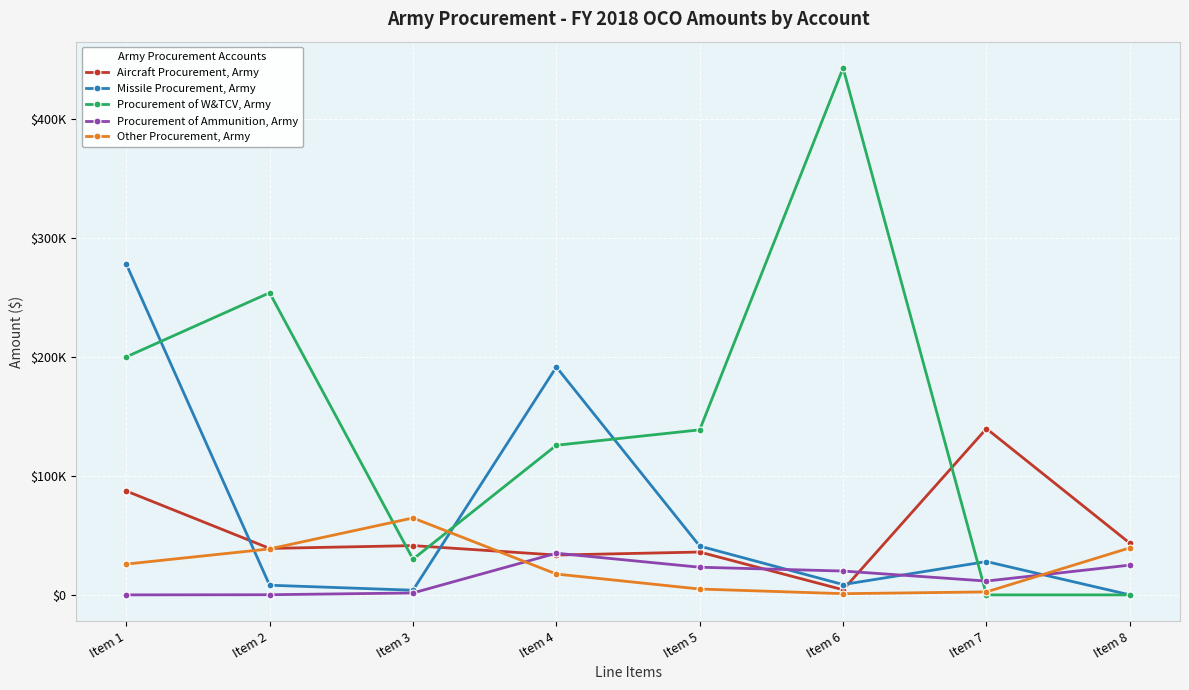

What are all the series names shown in the legend?

Aircraft Procurement, Army, Missile Procurement, Army, Procurement of W&TCV, Army, Procurement of Ammunition, Army, Other Procurement, Army